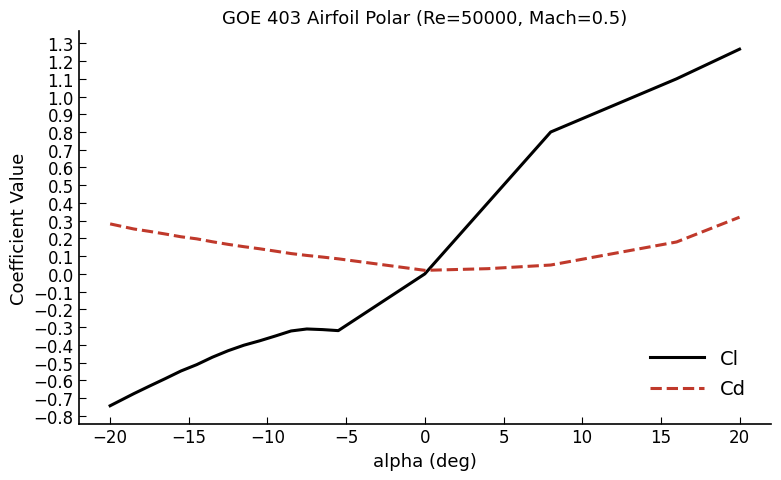

Which series has the largest total across all categories?

Cd